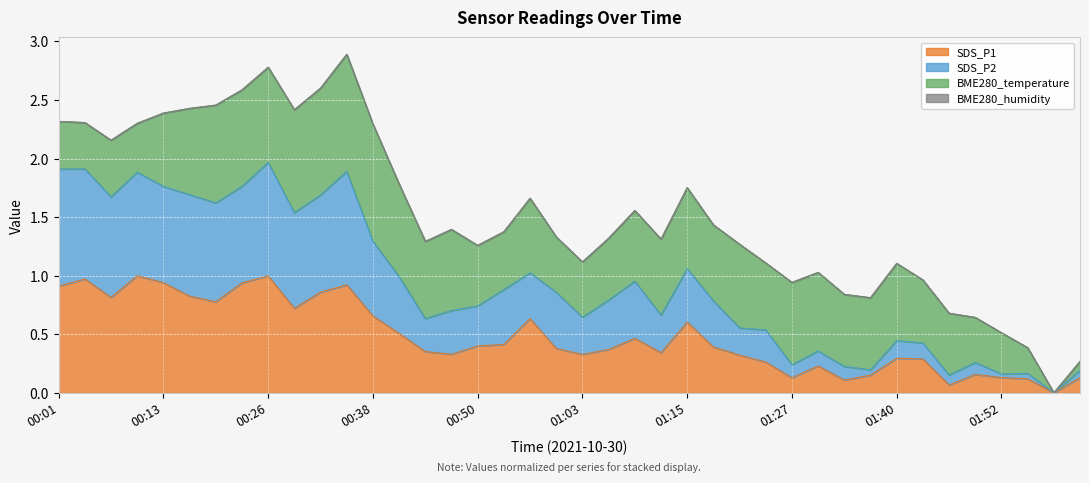

True or false: SDS_P2 has more than 0 points higher than both neighbors.

True